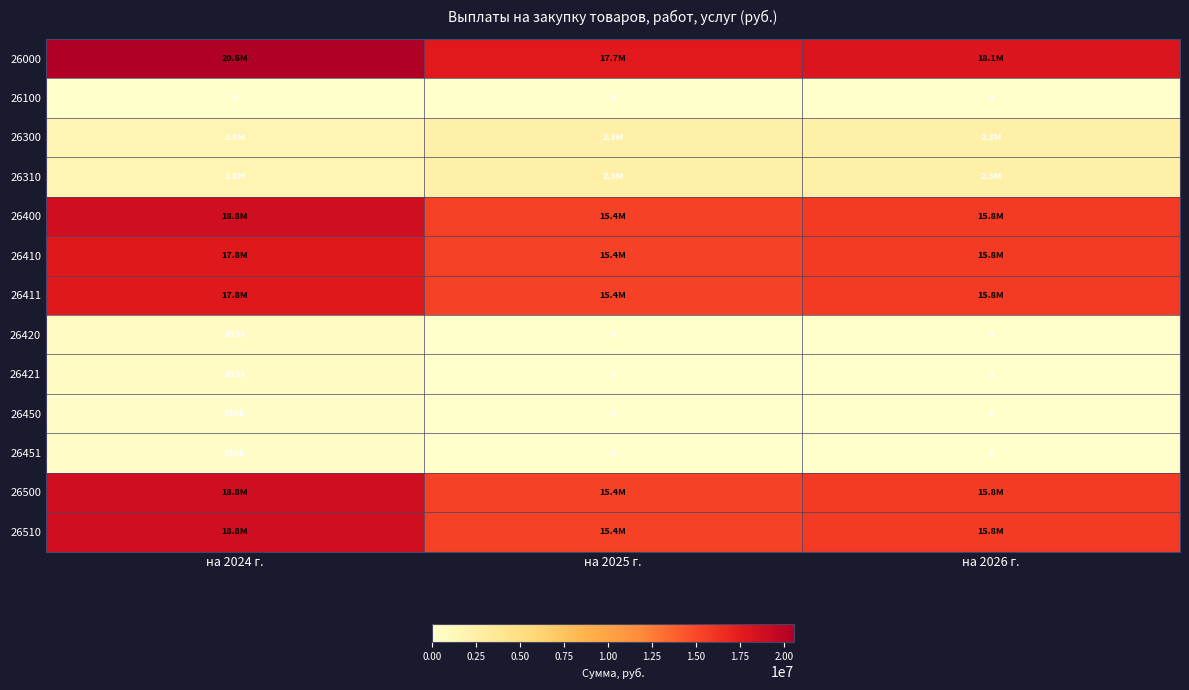

What is the sum of all 26310 values?

6456930.8